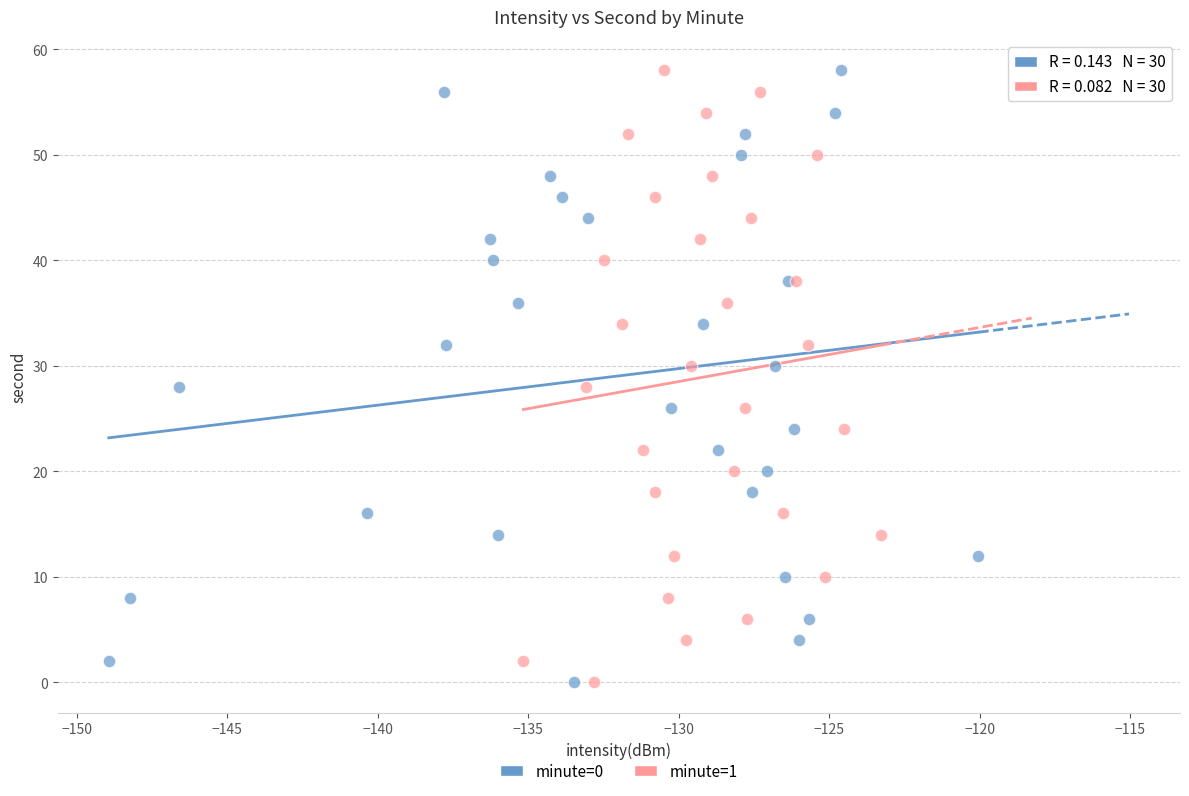

What are all the series names shown in the legend?

minute=0, minute=1